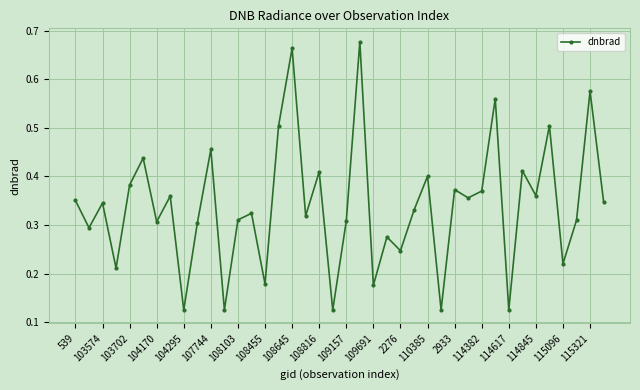

How many points are higher than both their immediate neighbors (excluding endpoints)?

15